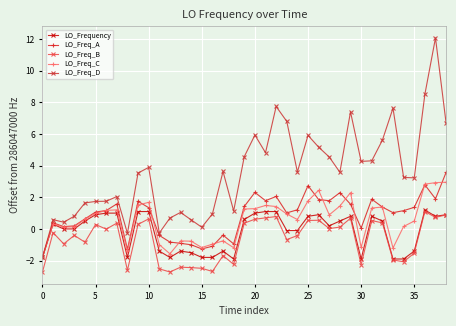

Which series has the largest total across all categories?

LO_Freq_D